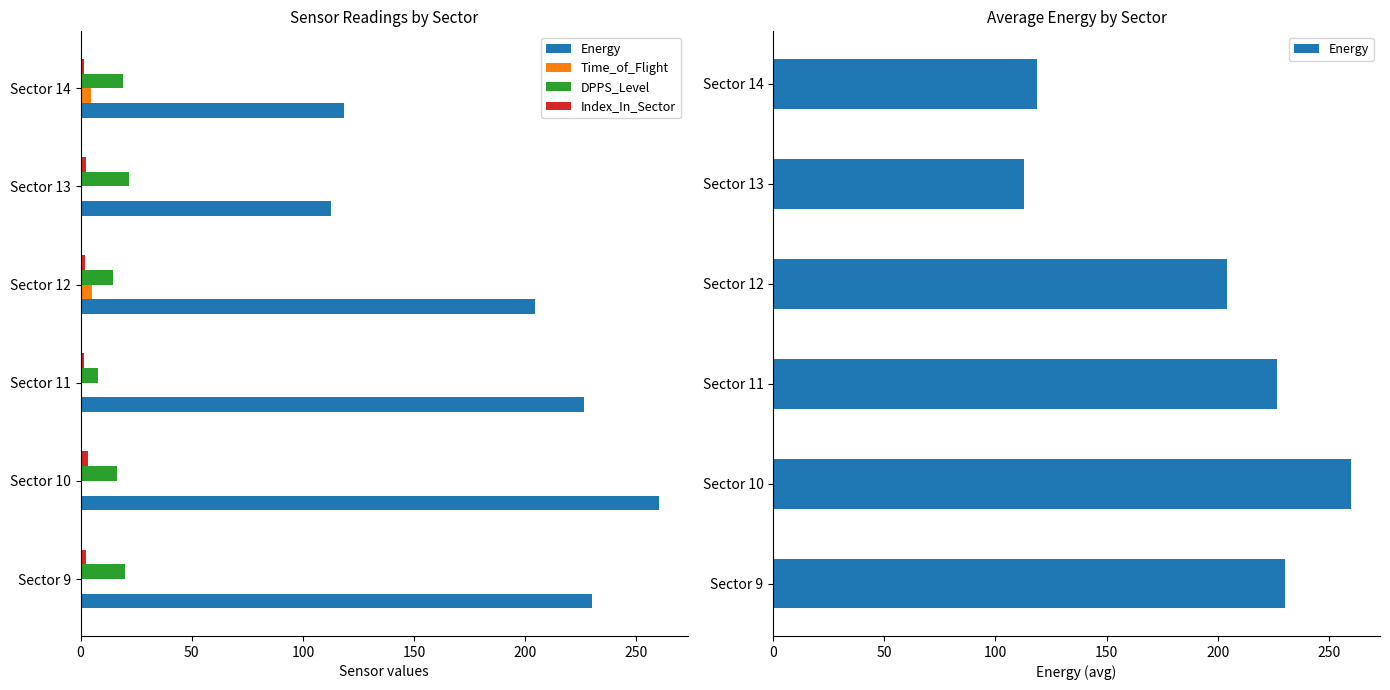

Reading left to right, extract all data points from this chart.

Energy: 230.2	260.0	226.5	204.2	112.7	118.5
Time_of_Flight: 0.0	0.0	0.0	5.2	0.0	4.8
DPPS_Level: 20.0	16.5	8.0	14.6	21.7	19.0
Index_In_Sector: 2.5	3.5	1.5	2.0	2.5	1.5